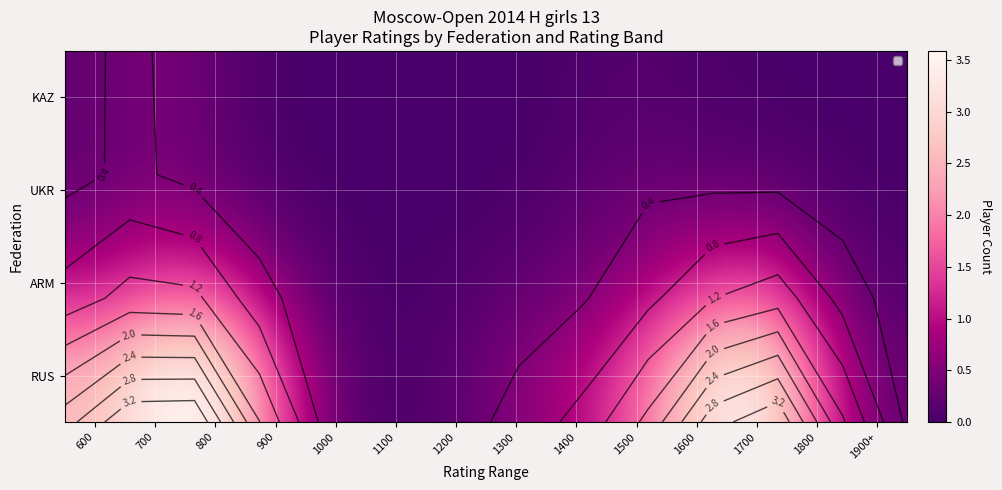

What is the total value across all series at 1200?

0.3